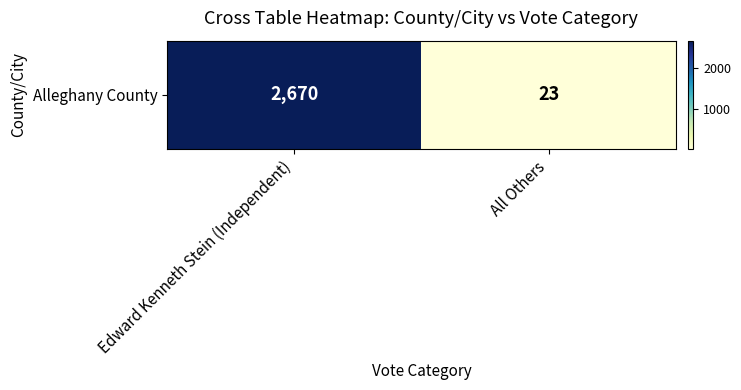

How many data points are less than 2670?

1